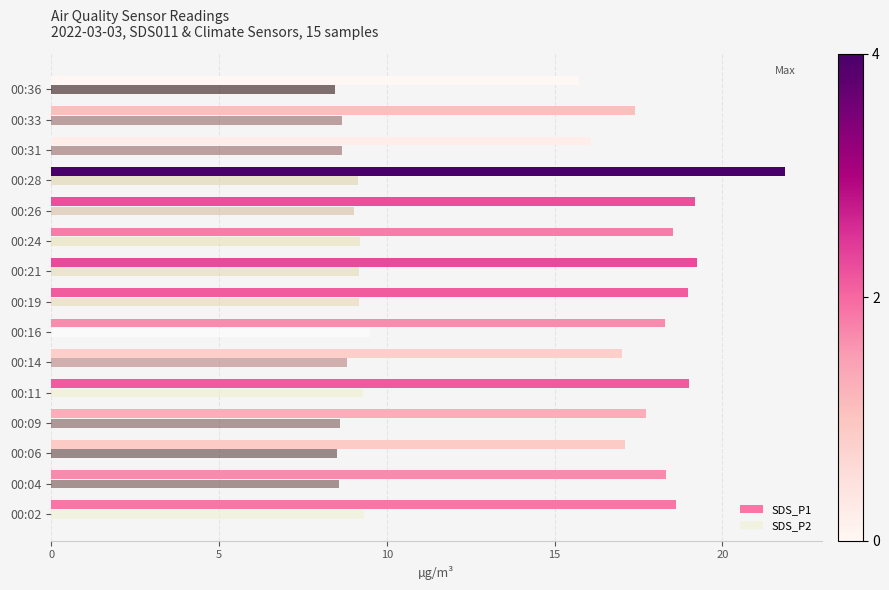

Which series has the widest spread of values?

SDS_P1